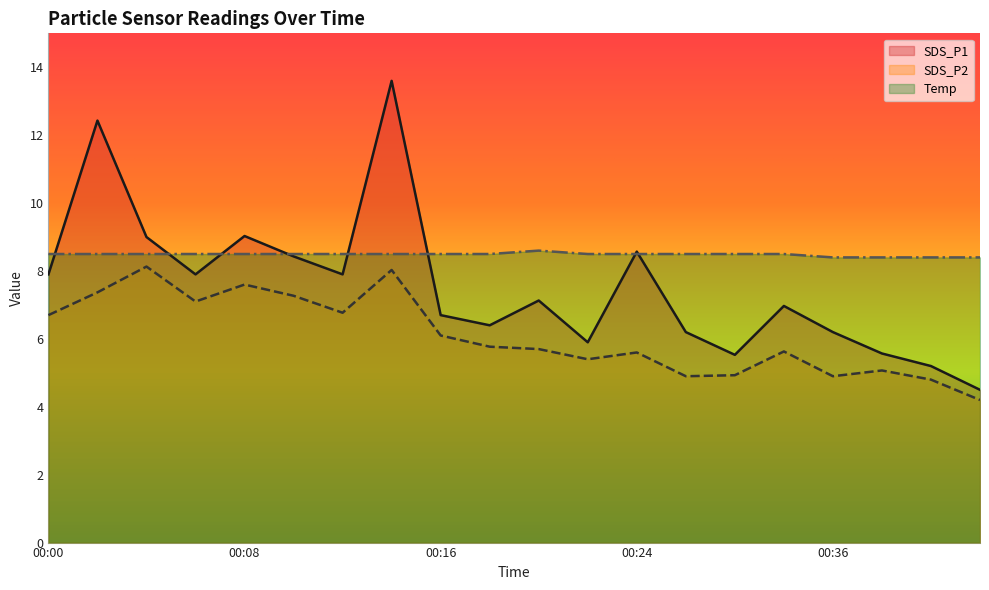

Which label corresponds to the largest value in the chart?

00:14